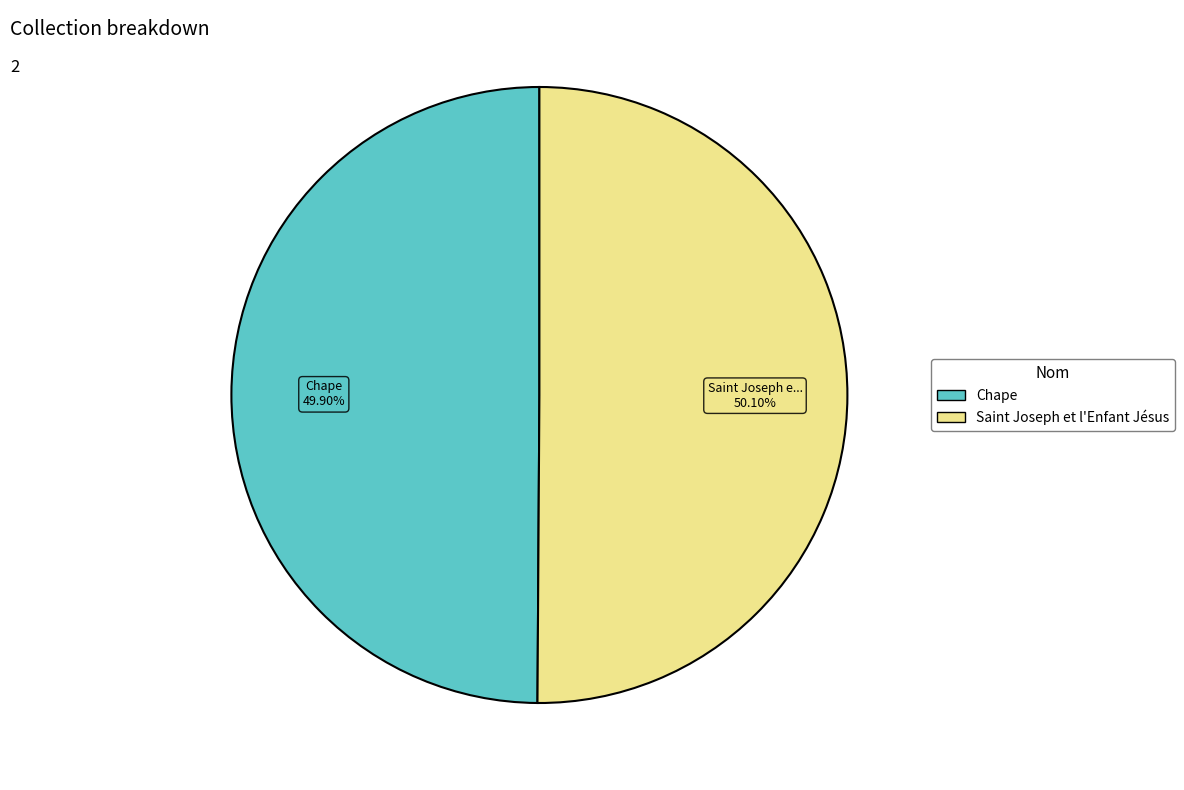

What portion of the pie excludes Chape?

50.1%